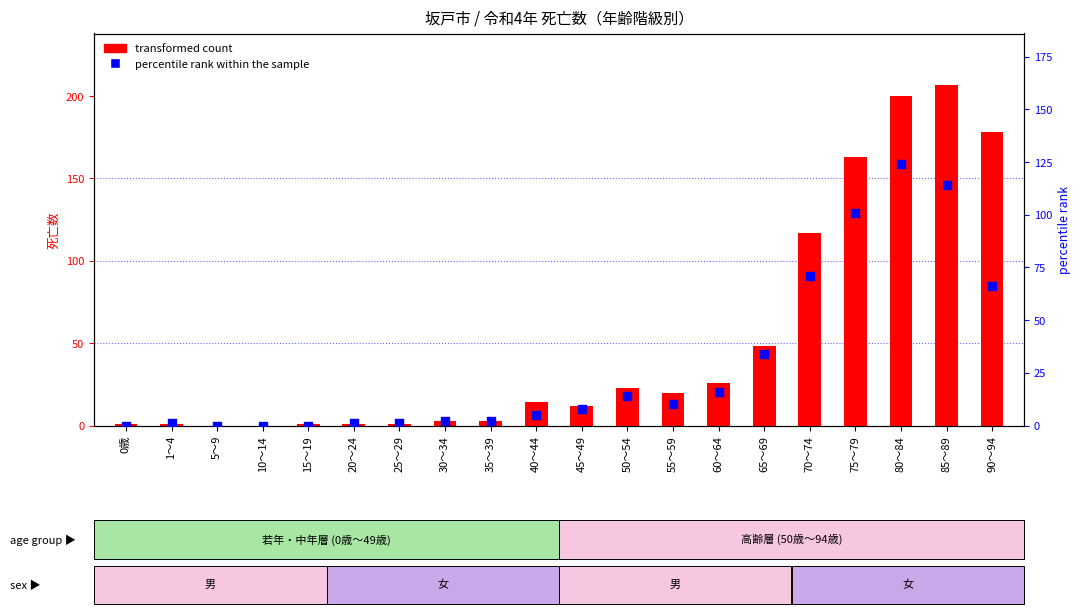

What are all the series names shown in the legend?

transformed count, percentile rank within the sample